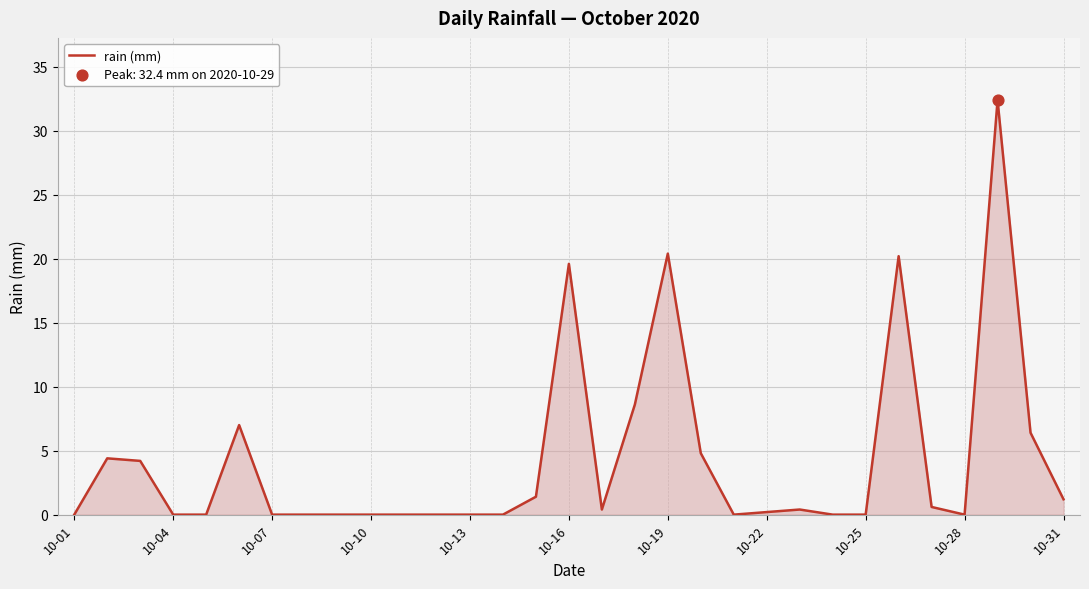

What is the maximum value shown in the chart?

32.4